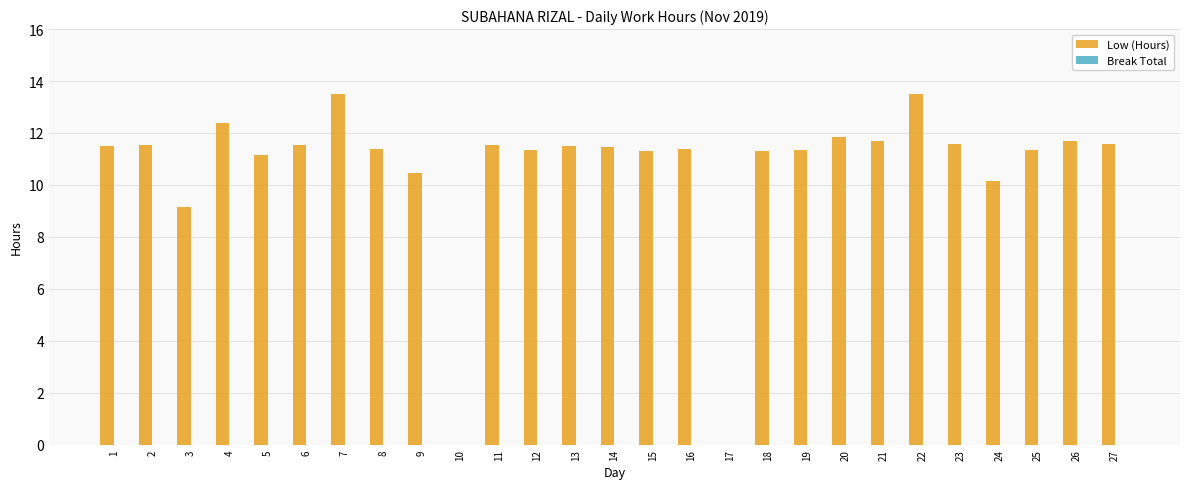

Where is the data nearest to the value 6?

3